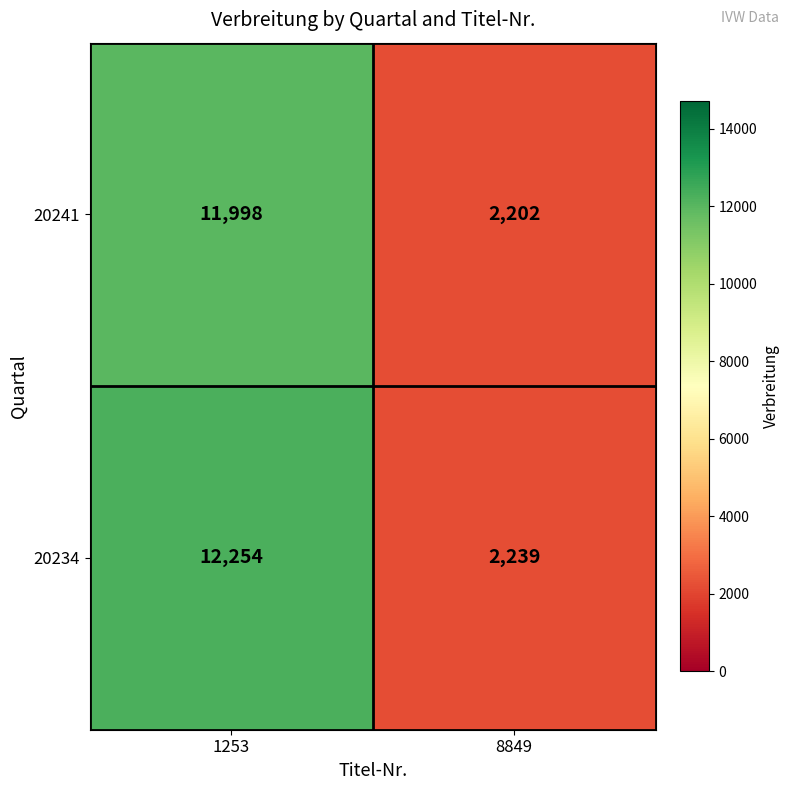

Reading left to right, what are all the values shown in this chart?

20241: 1253=11998	8849=2202
20234: 1253=12254	8849=2239